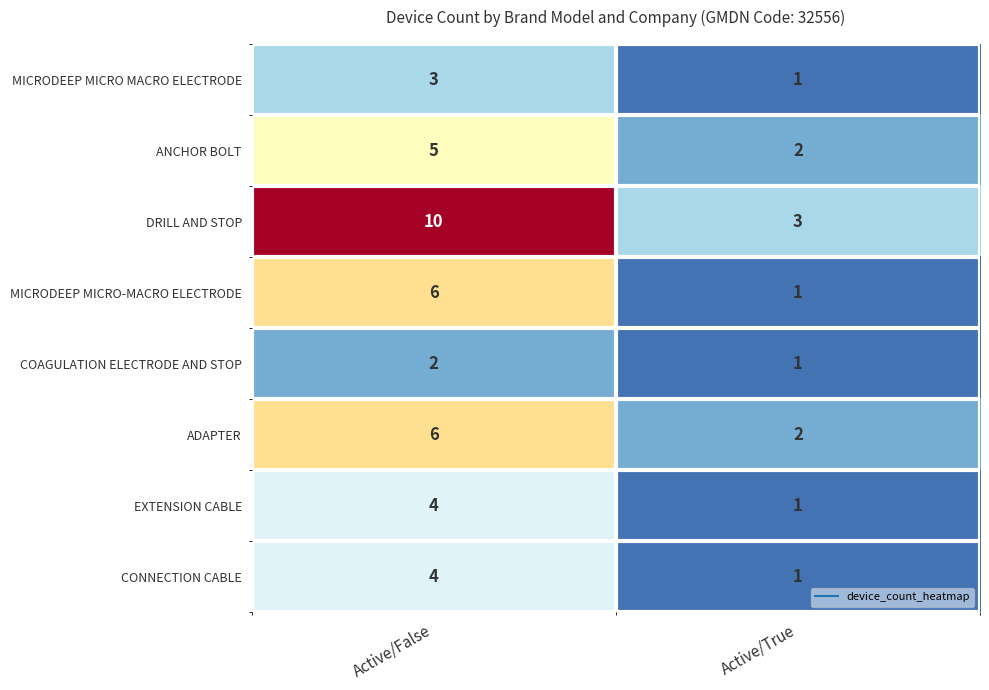

List the labels in order of ADAPTER value, largest first.

Active/False, Active/True